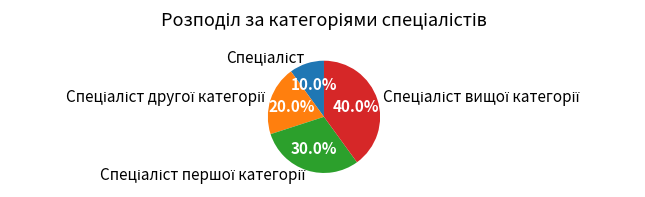

To the nearest percent, what is the difference between the largest and smallest slice percentages?

30%